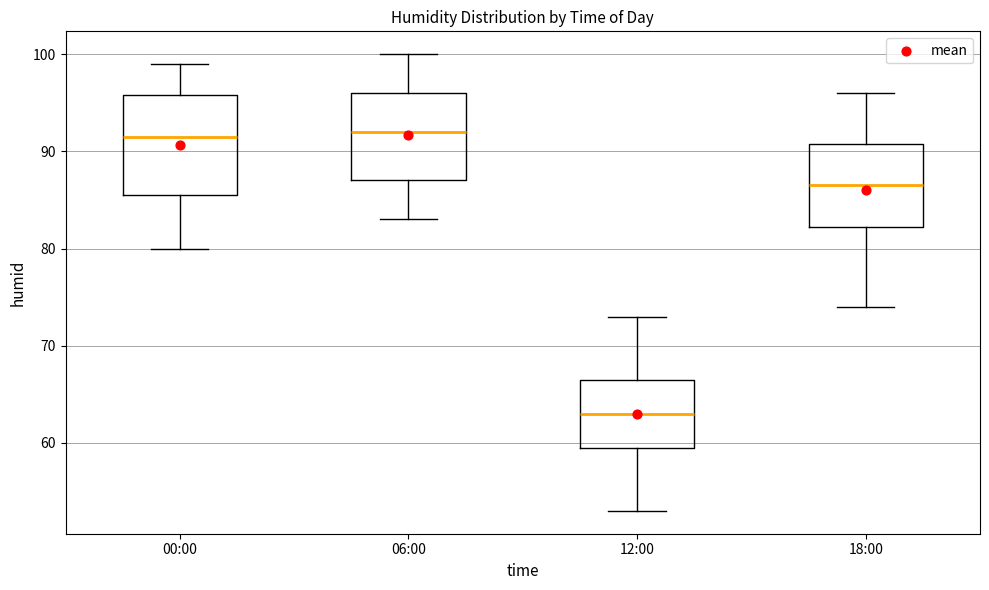

Where does the lower whisker of the box for 18:00 end on the y-axis? The values are not printed on the chart, so give them approximately, as read against the axis.

74